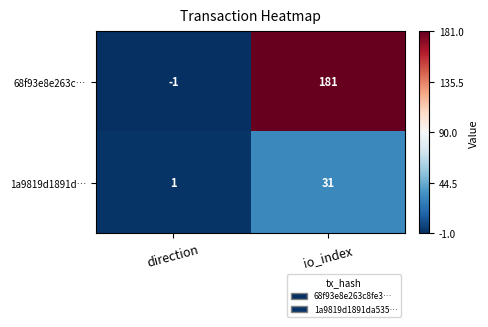

What is the approximate value of 68f93e8e263c… at io_index, to the nearest 5?

180